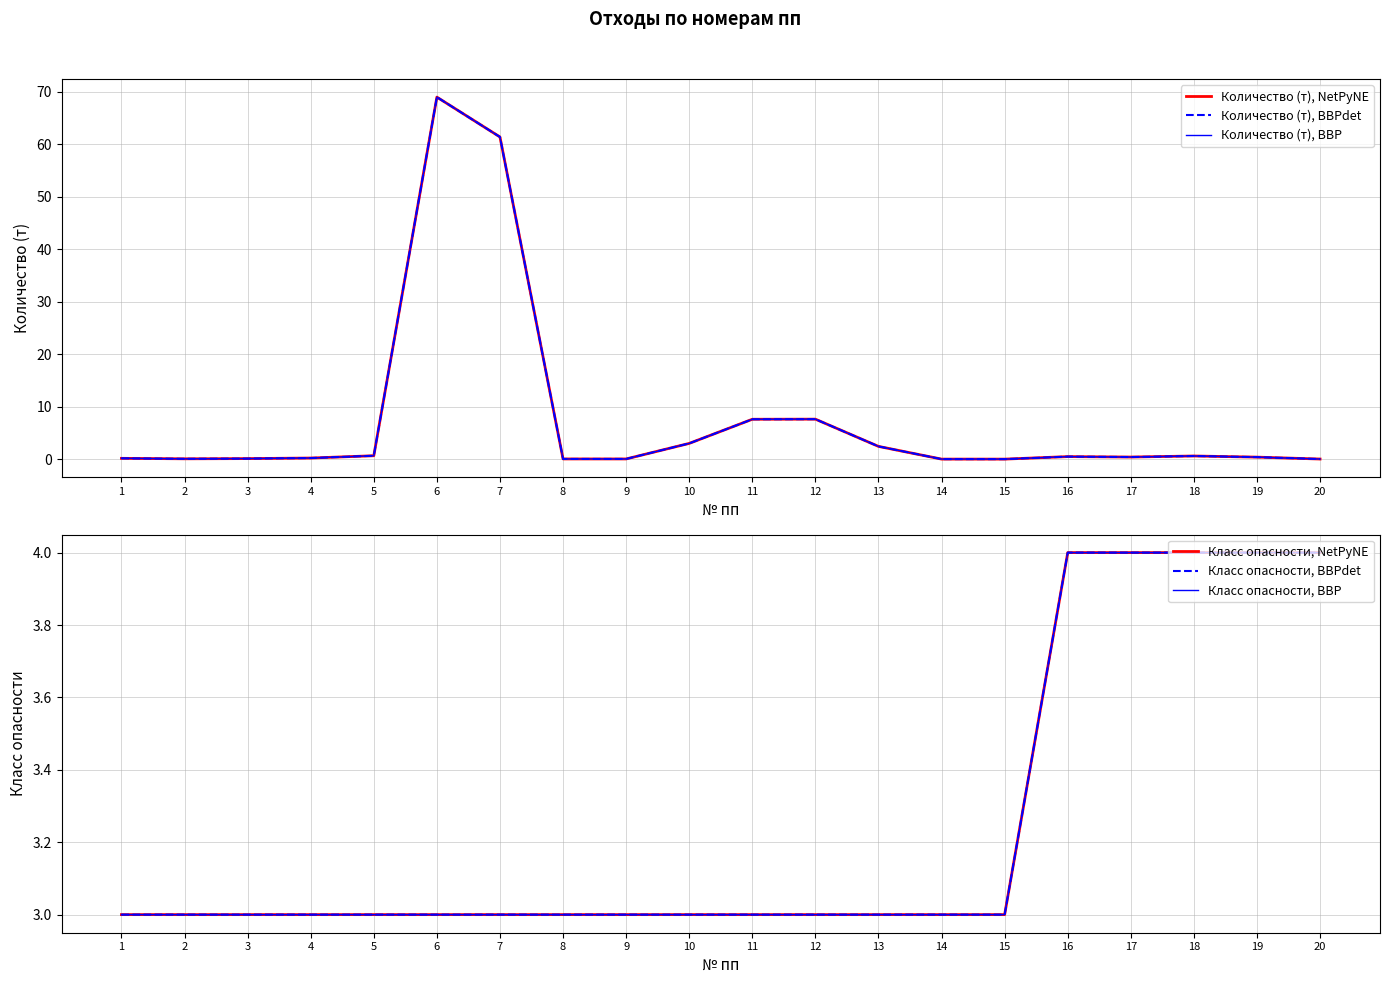

Is it true that Количество (т), BBP equals 0.1 at 8?

False